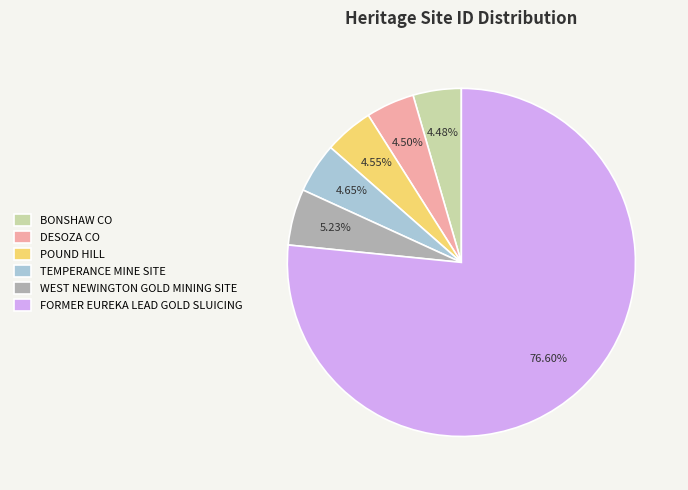

Does any single category account for the majority?

Yes